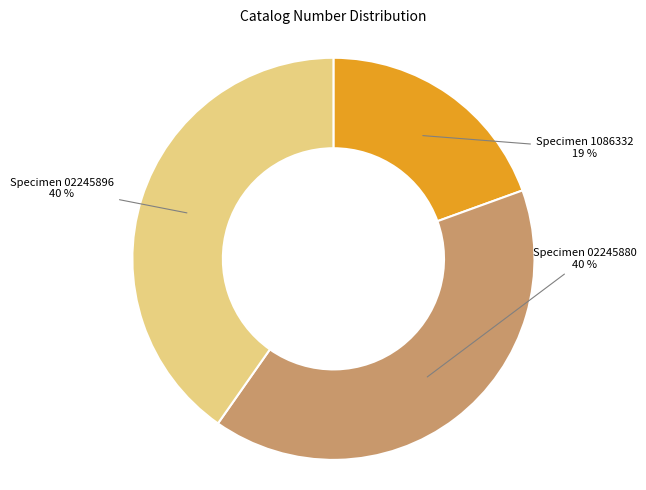

Does any single category account for the majority?

No